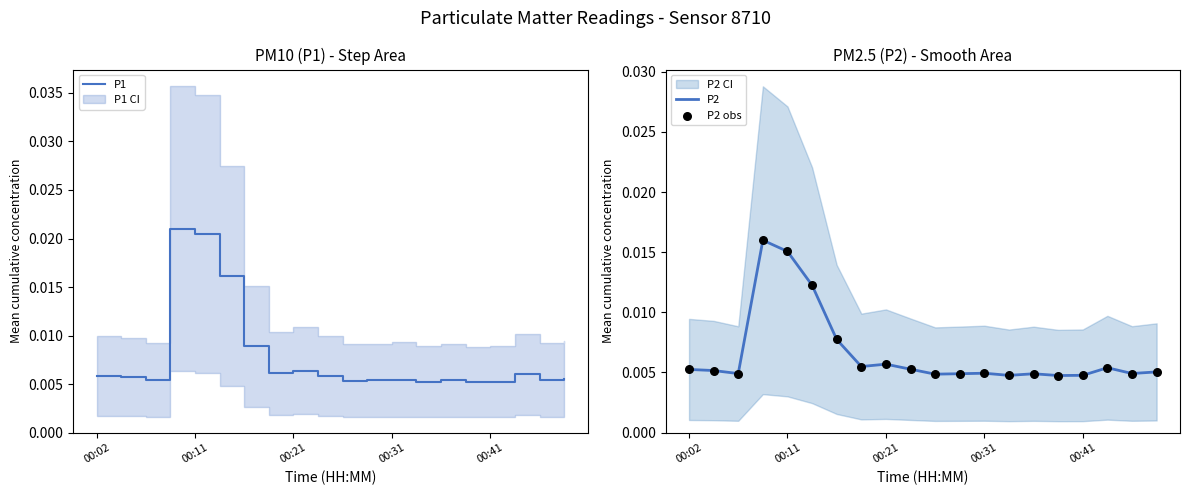

At how many categories does at least one series exceed 0?

20